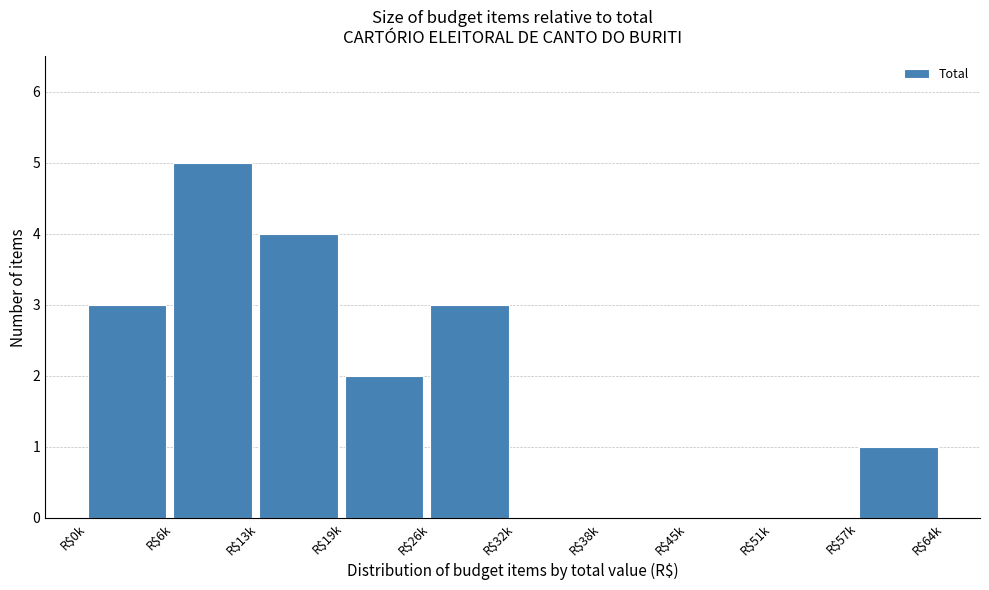

What value does the data have at R$13k?

4